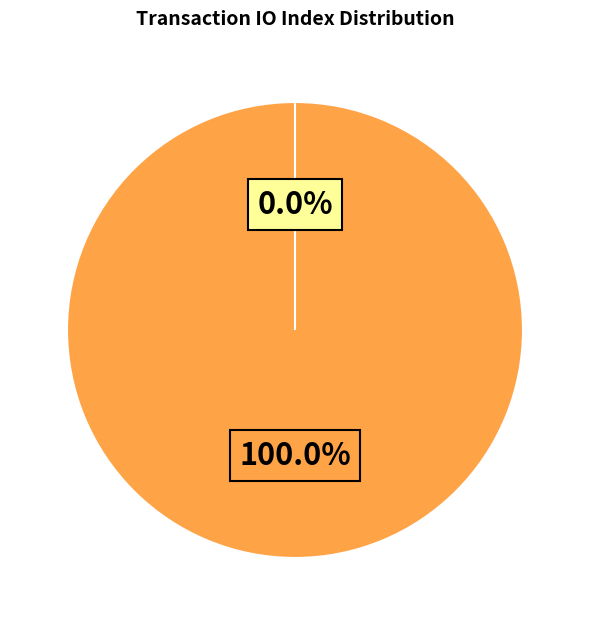

To the nearest percent, what is the combined percentage of Ticket (io_index=0) and Vote (io_index=1)?

100%